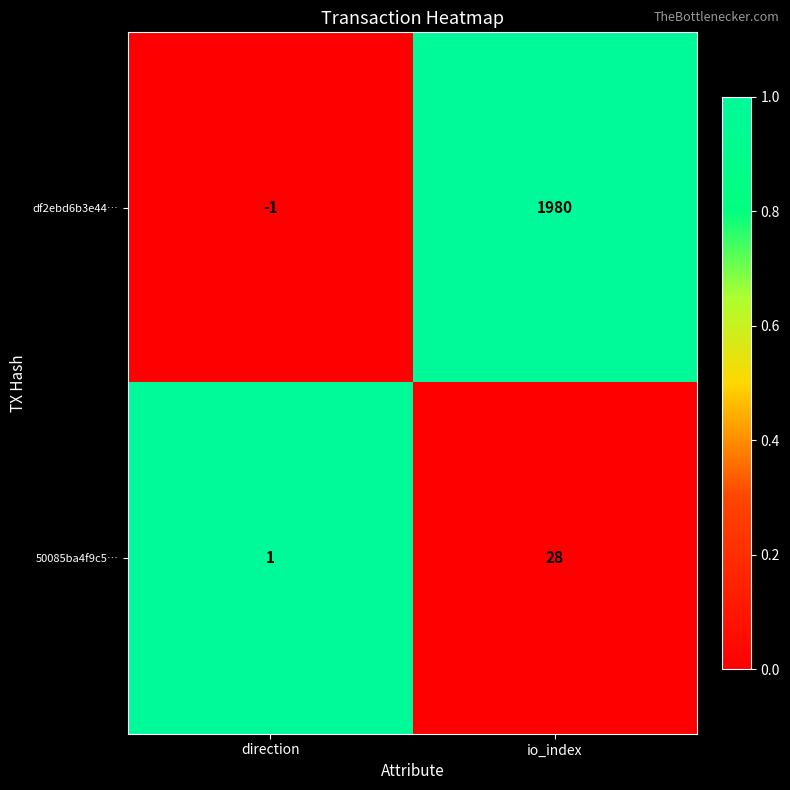

At which label does df2ebd6b3e44… reach its minimum?

direction